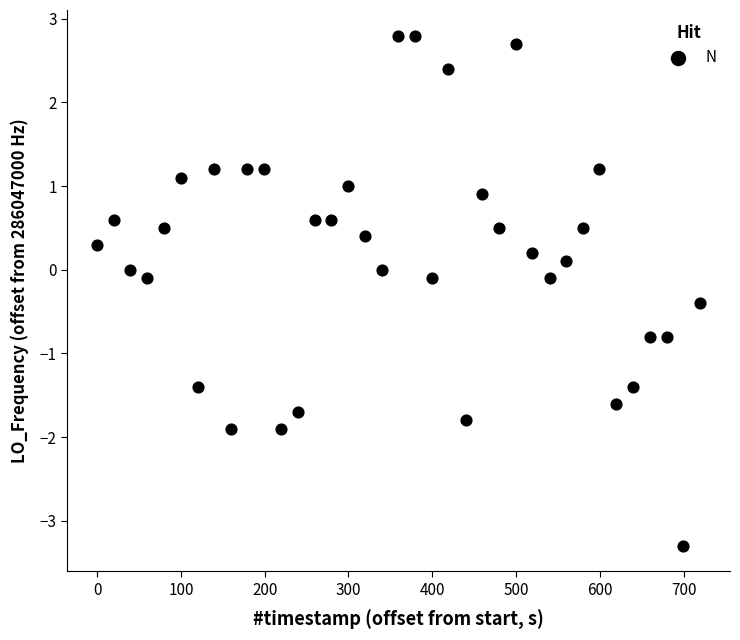

What is the range of Y values (max minus min)?

6.1